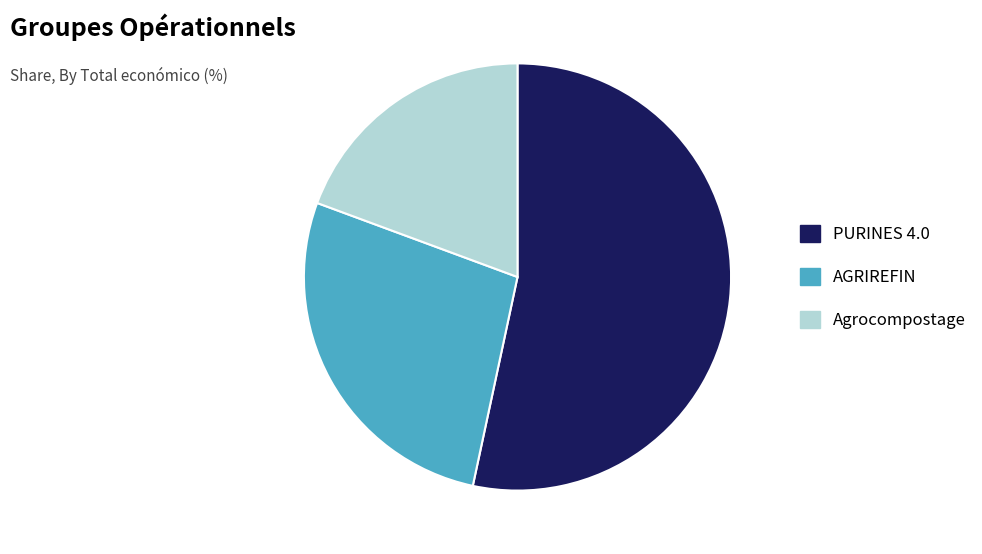

Approximately how many times larger is the value at PURINES 4.0 compared to AGRIREFIN?

2.0